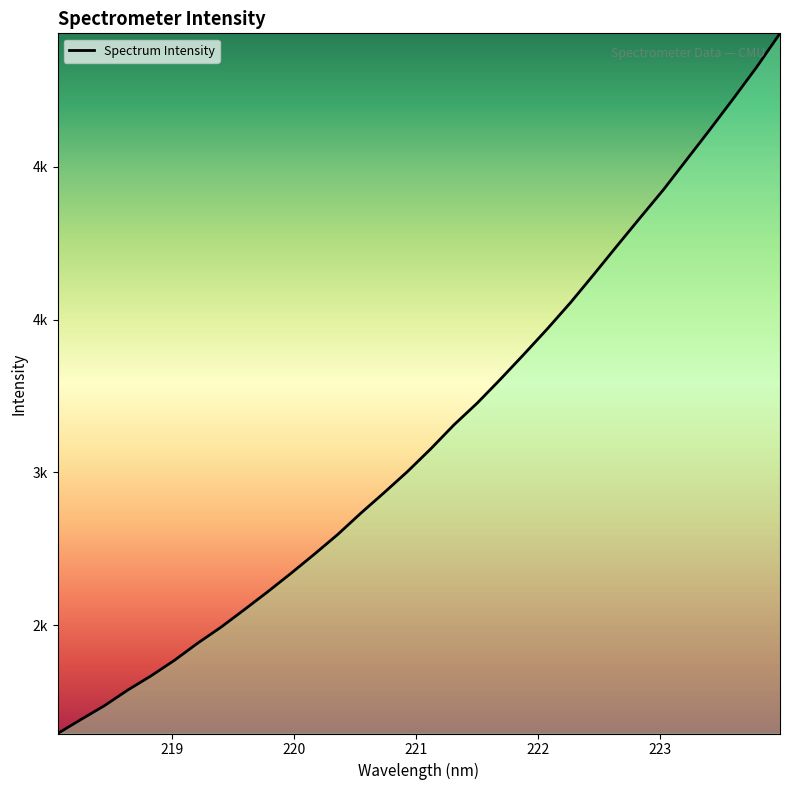

Is this an area chart (filled region under the line)?

Yes